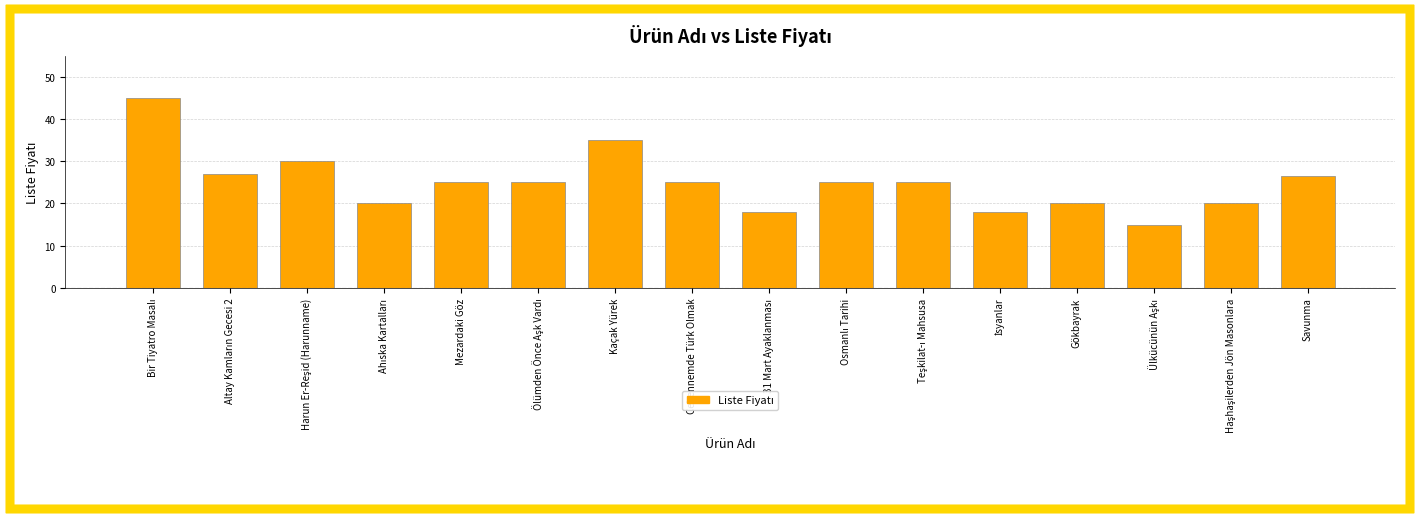

The value at Gökbayrak is 29.6. True or false?

False